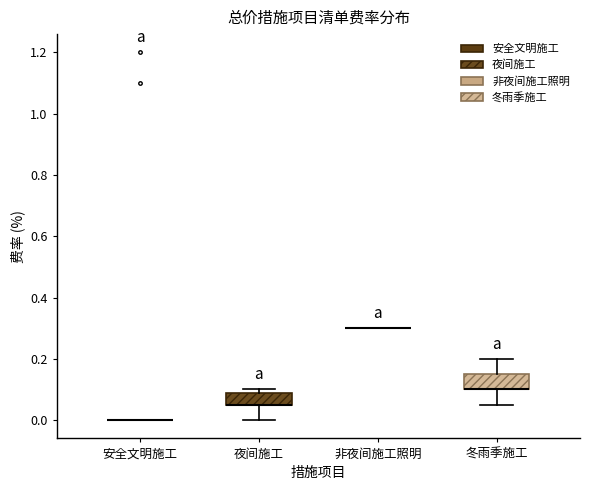

Where is the lower edge of the box for 冬雨季施工 on the y-axis? The values are not printed on the chart, so give them approximately, as read against the axis.

0.10